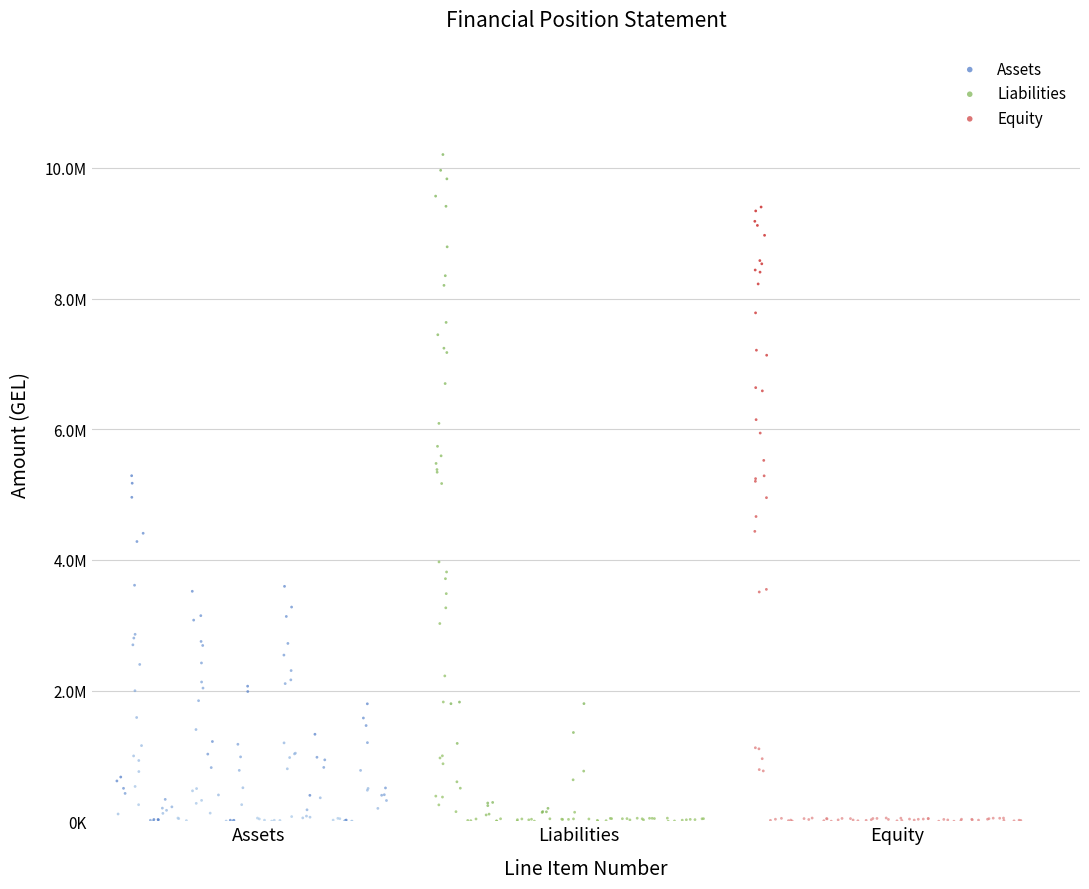

What are all the series names shown in the legend?

Assets, Liabilities, Equity